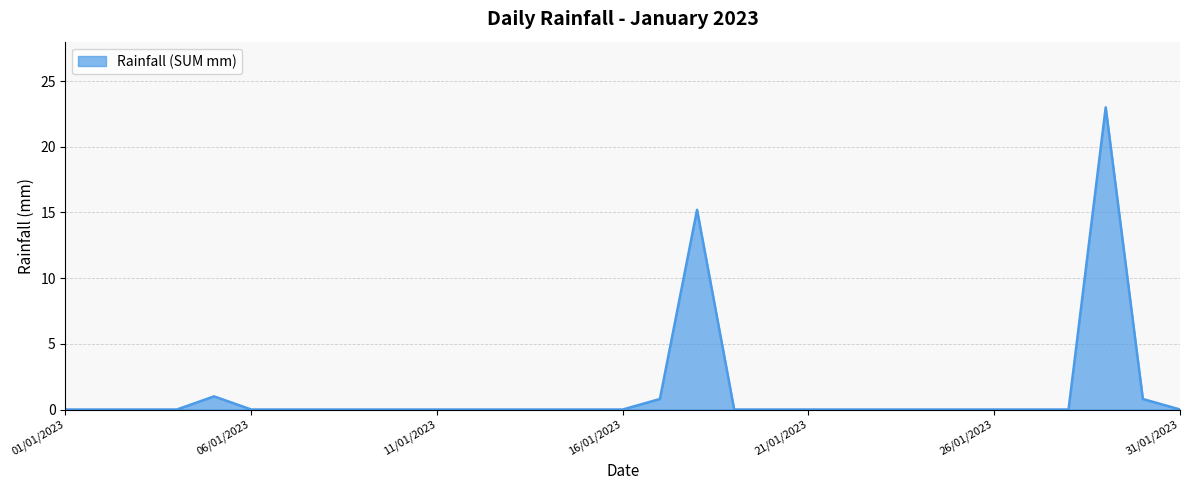

What is the difference between the maximum and minimum values?

23.0